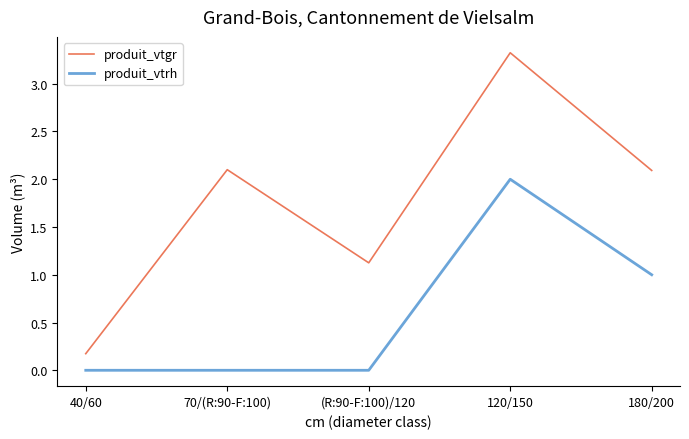

At (R:90-F:100)/120, list the series in order from smallest to largest.

produit_vtrh, produit_vtgr